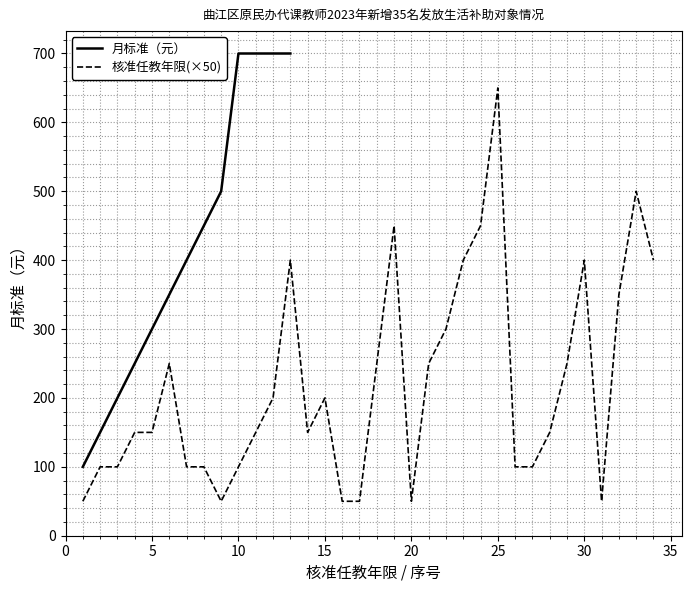

How many interior local peaks does the 核准任教年限(×50) series have?

7